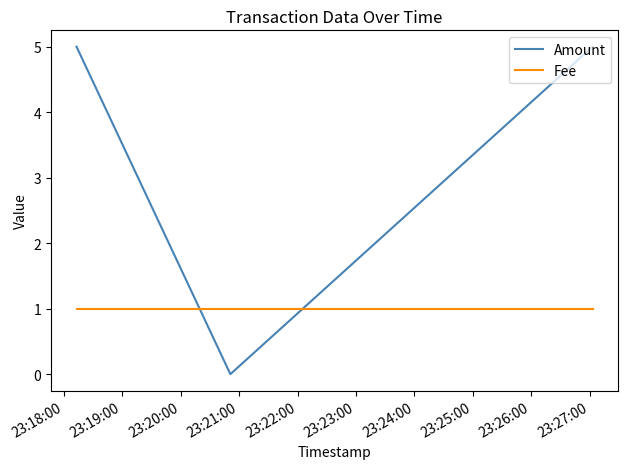

Rank the series by their average value, from highest to lowest.

Amount, Fee